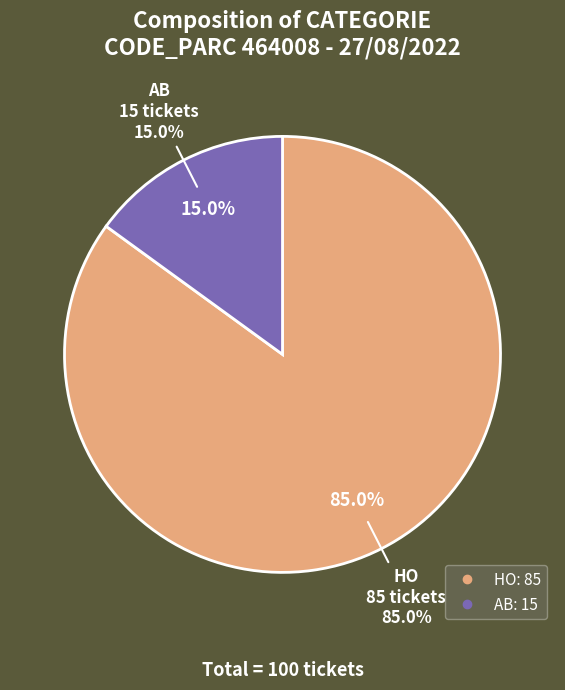

To the nearest percent, what percentage of the pie is AB?

15%